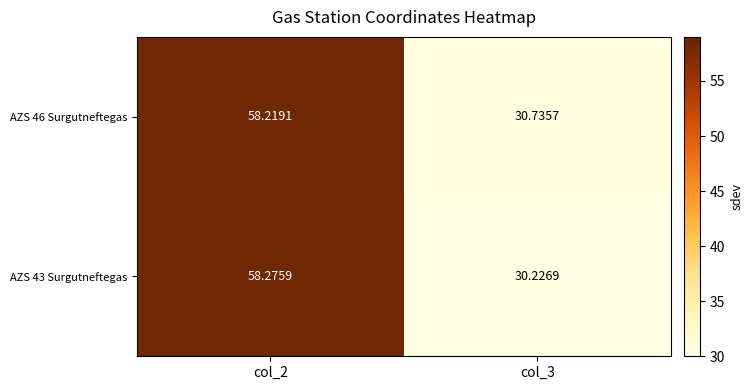

Is the value of AZS 43 Surgutneftegas at col_2 greater than the value of AZS 46 Surgutneftegas at col_2?

Yes